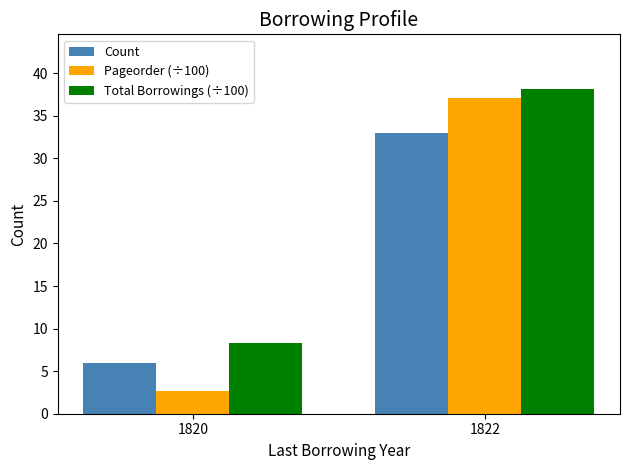

What is the sum of the Total Borrowings (÷100) values at 1822 and 1820?

46.5